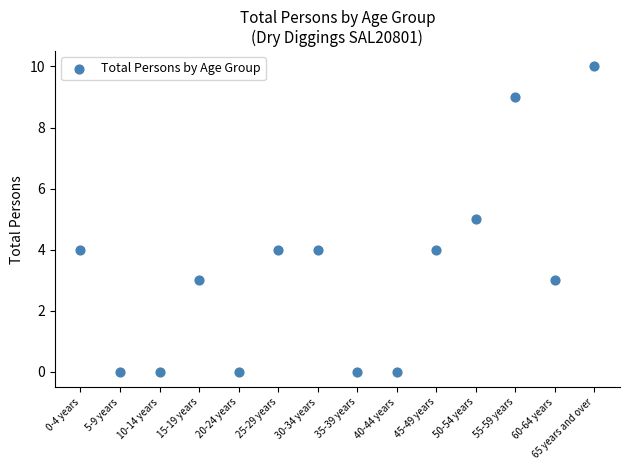

What is the range of Y values (max minus min)?

10